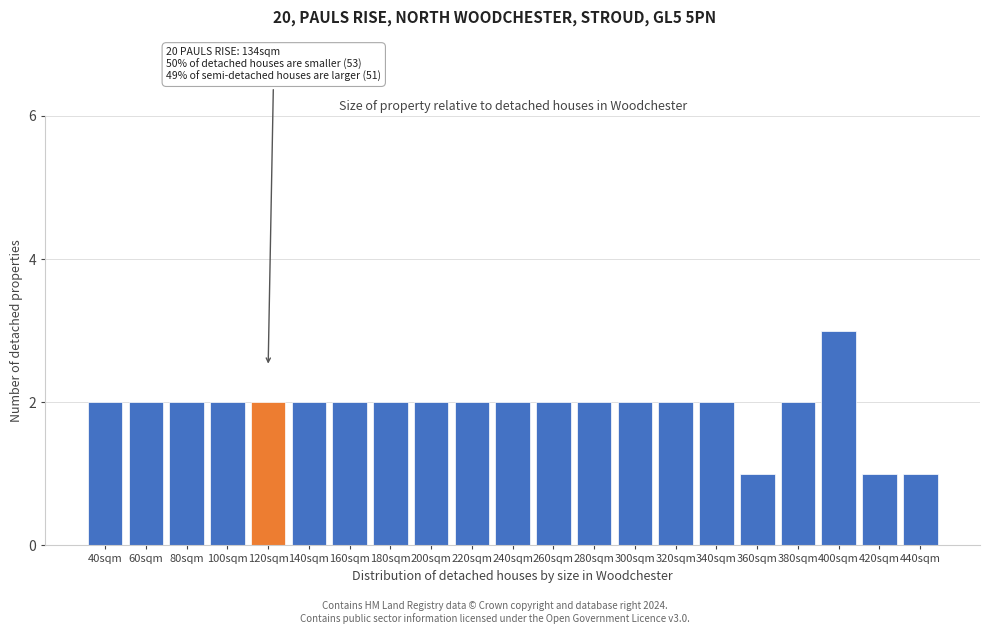

Reading right to left, extract all data points from this chart.

440sqm=1	420sqm=1	400sqm=3	380sqm=2	360sqm=1	340sqm=2	320sqm=2	300sqm=2	280sqm=2	260sqm=2	240sqm=2	220sqm=2	200sqm=2	180sqm=2	160sqm=2	140sqm=2	120sqm=2	100sqm=2	80sqm=2	60sqm=2	40sqm=2